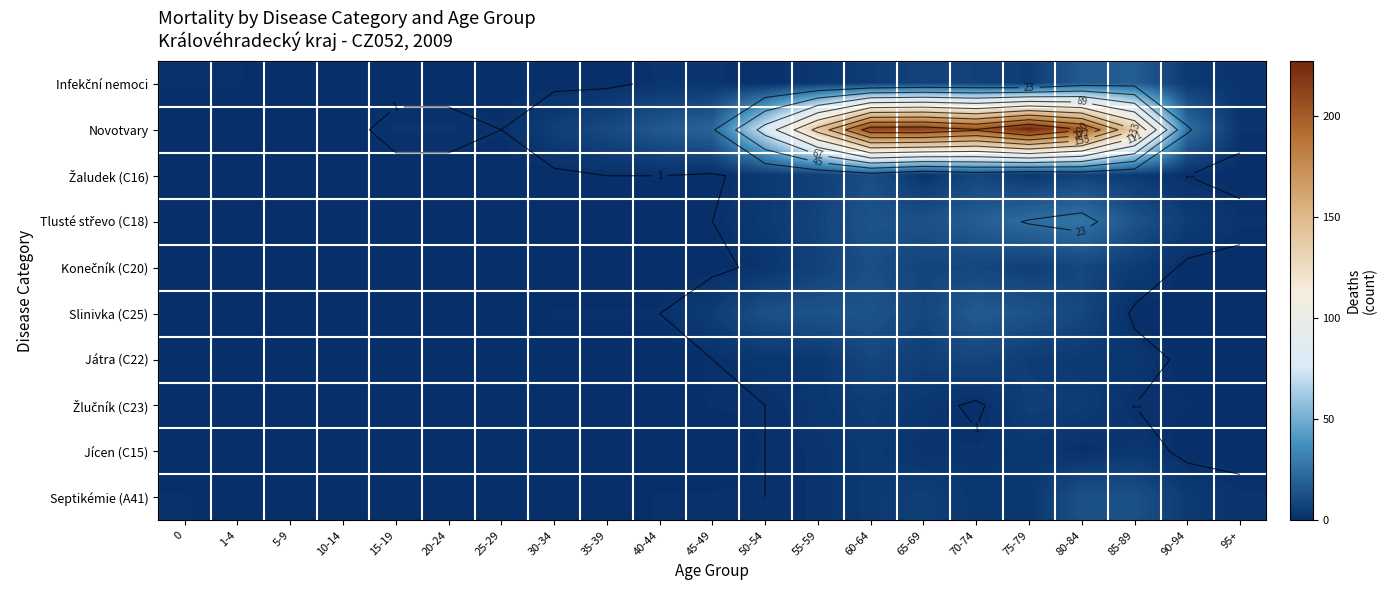

Is it true that Játra (C22) equals -4 at 20-24?

False